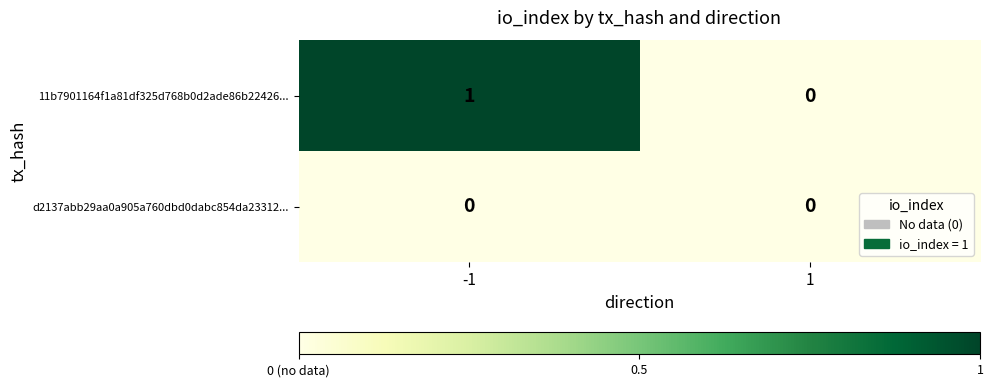

How many data points does each series have?

2